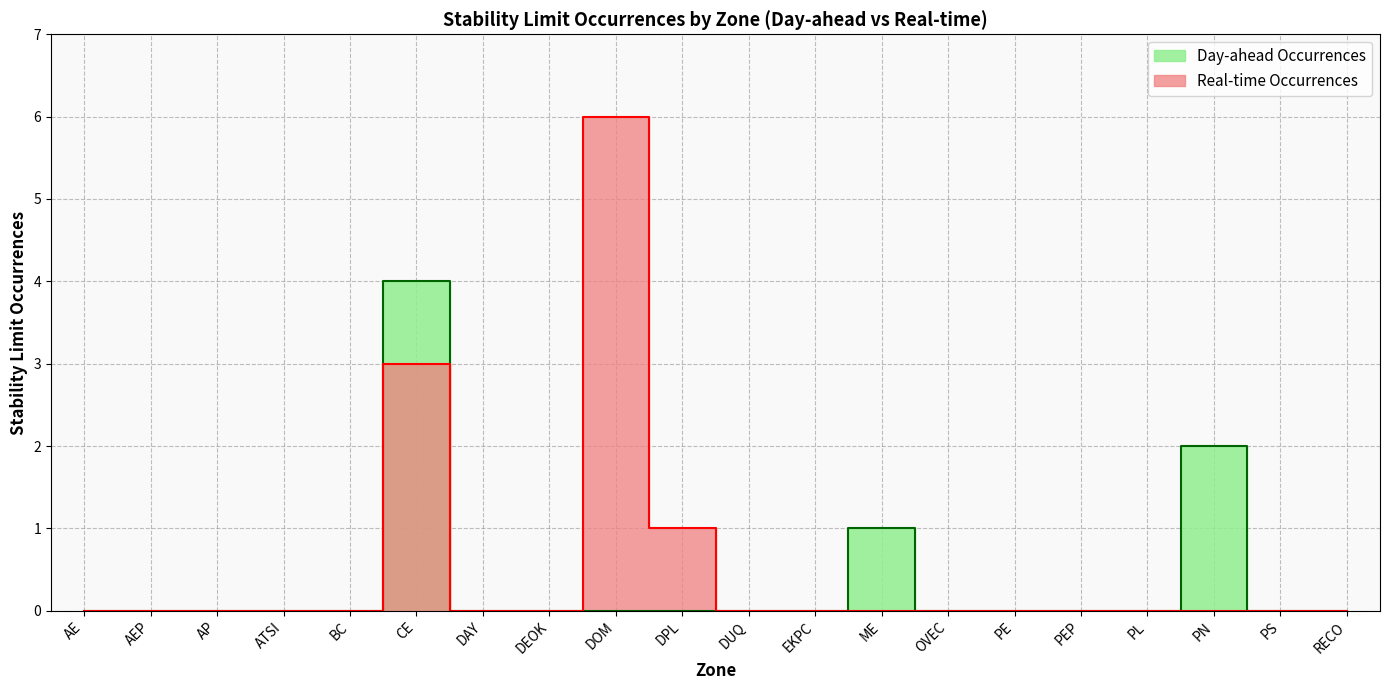

Between AEP and PE, which series saw the biggest shift?

Day-ahead Occurrences